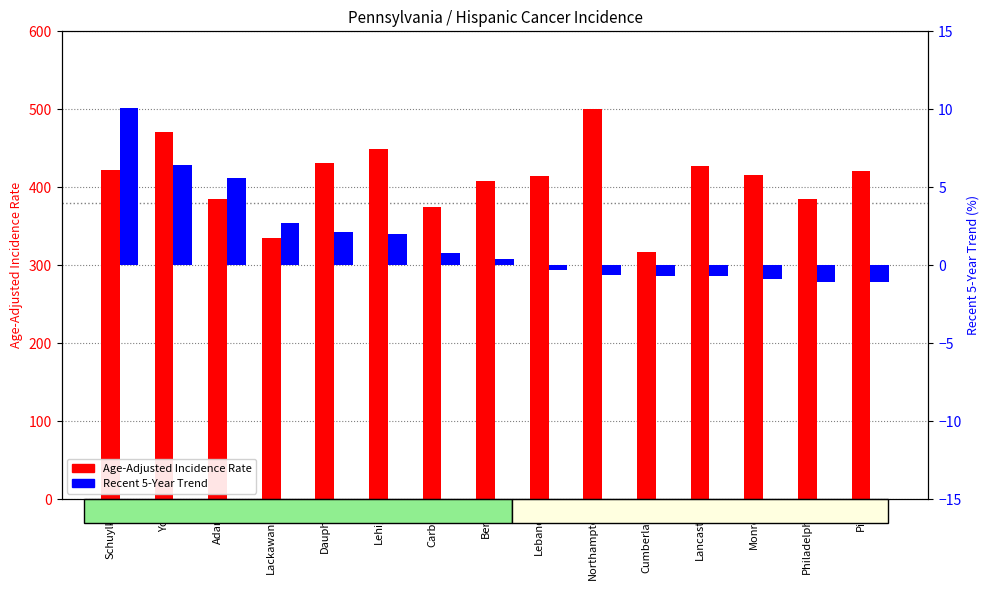

True or false: Age-Adjusted Incidence Rate has a value of 661.4 at Pike.

False